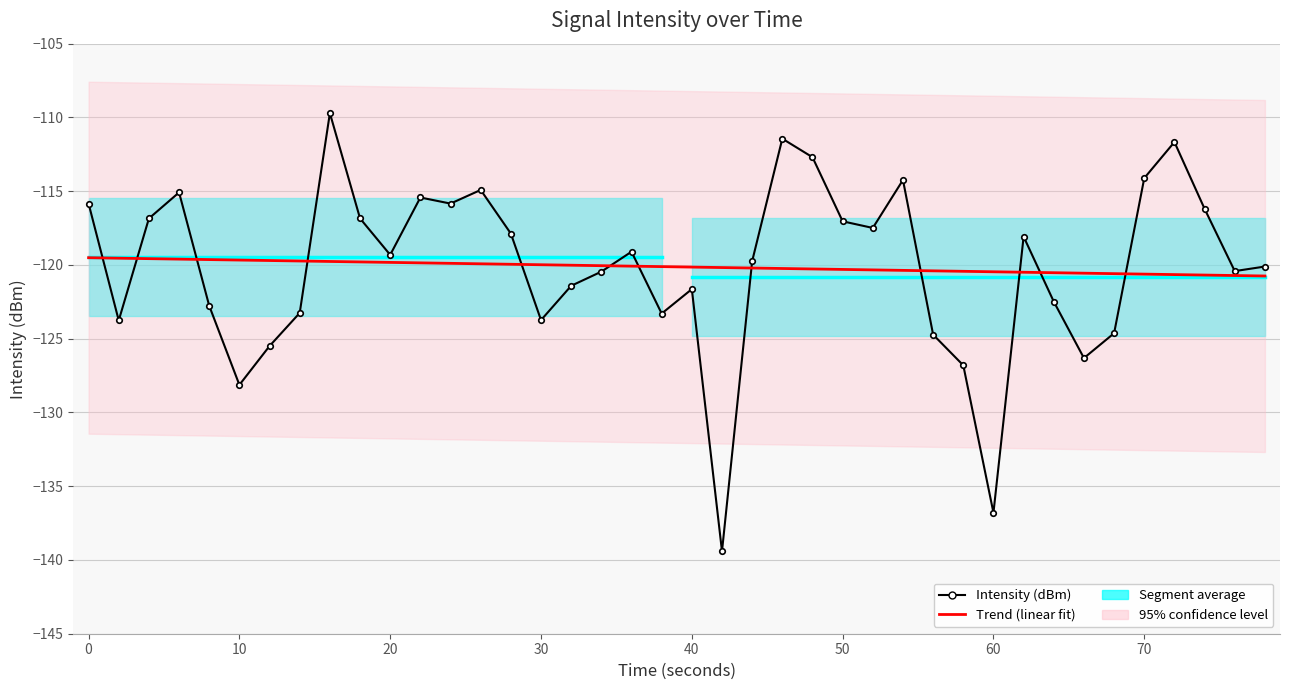

At how many categories does at least one series exceed -126?

40